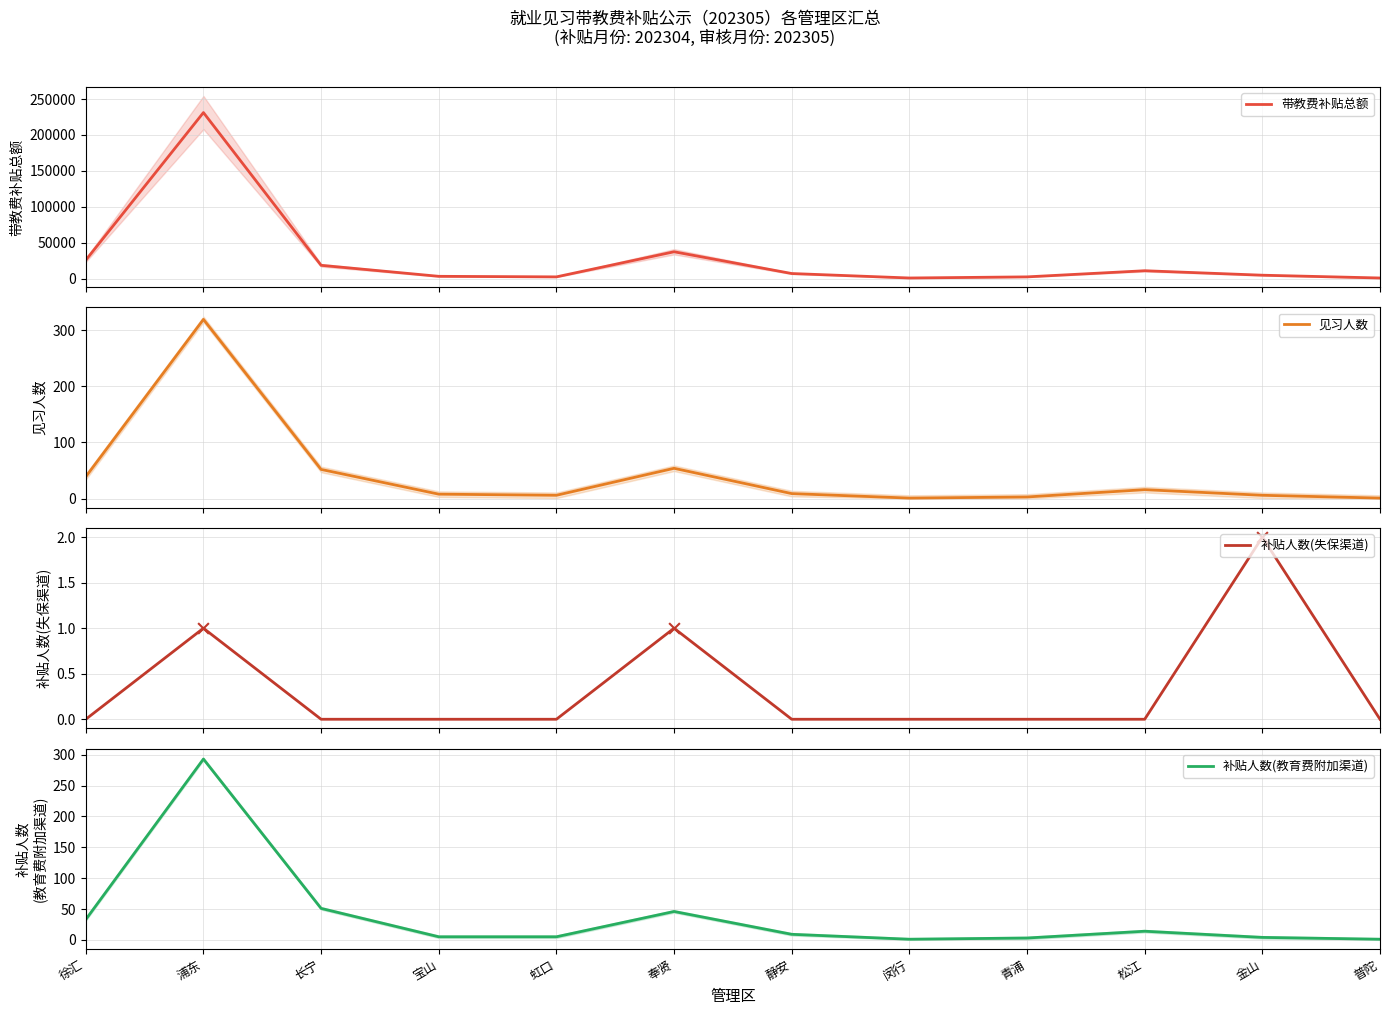

At which category is the sum across all series the highest?

浦东